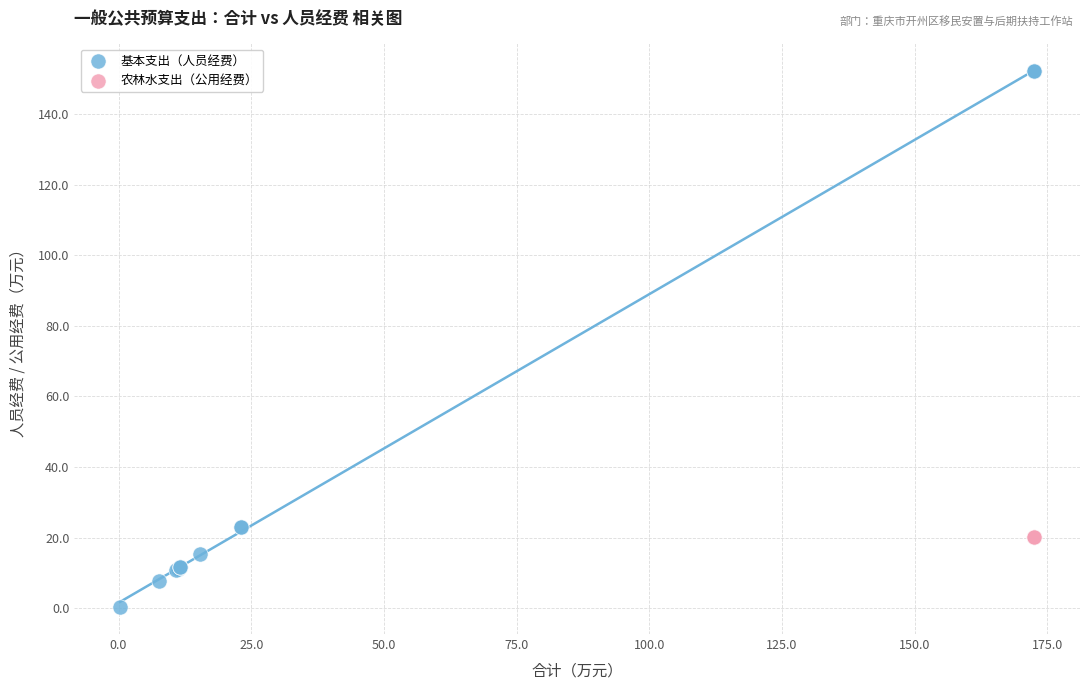

Which series contains the lowest Y value?

基本支出（人员经费）